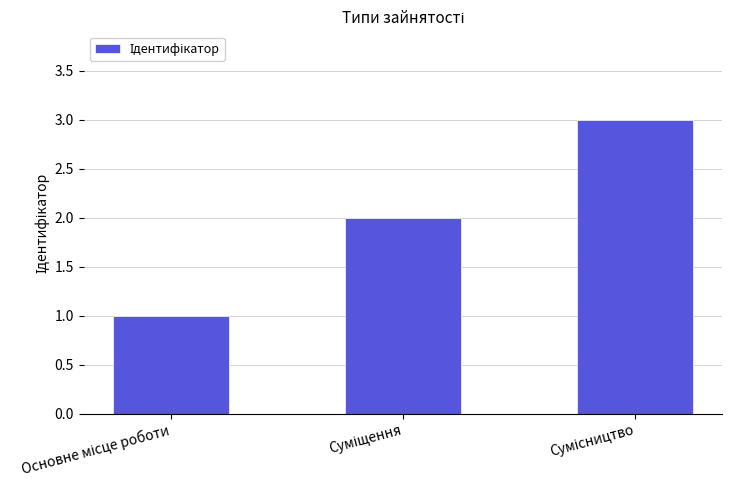

Does the chart contain stacked bars?

No